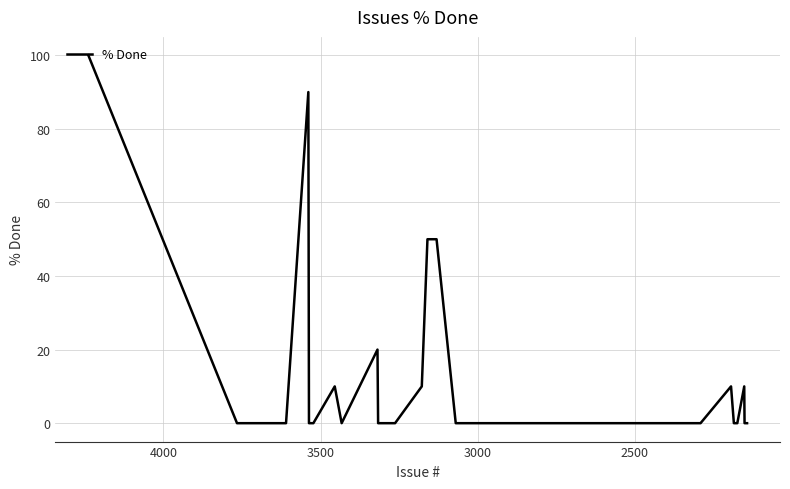

How many lines are shown in the chart?

1